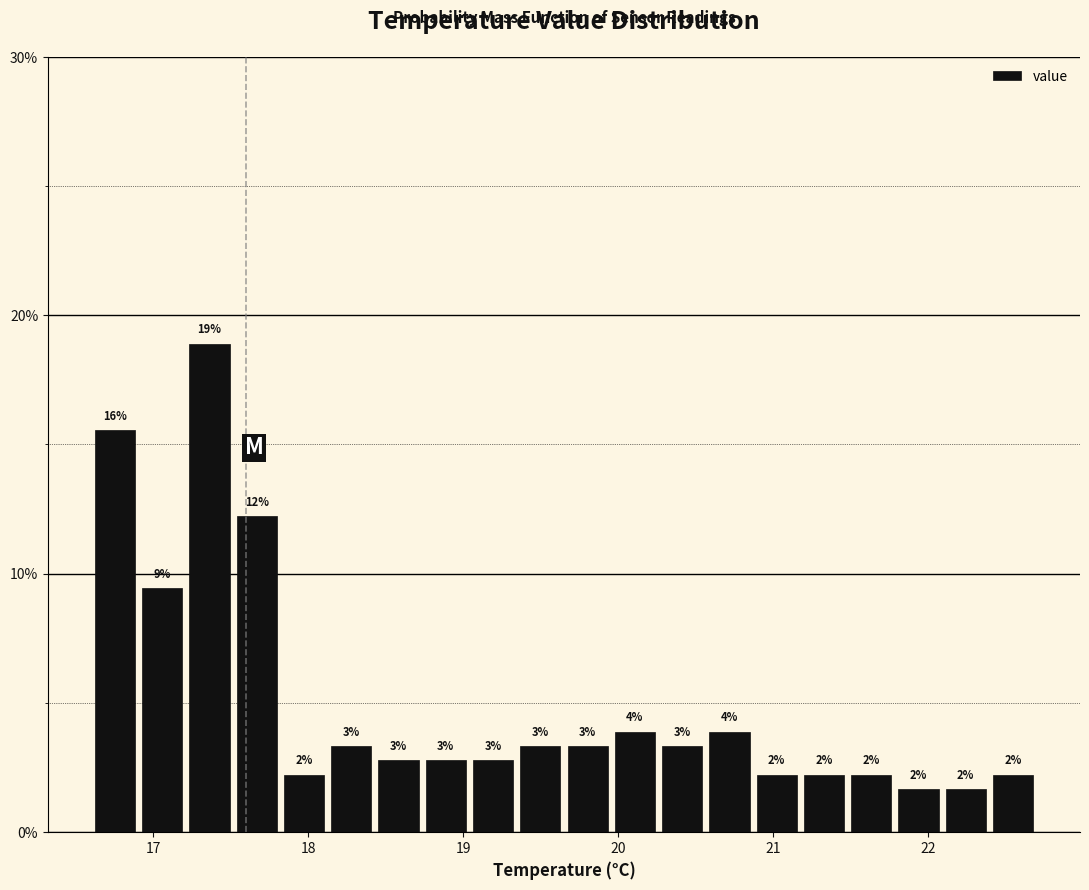

Read against the x-axis, roughly where is the centre of the tallest bar?

17.4